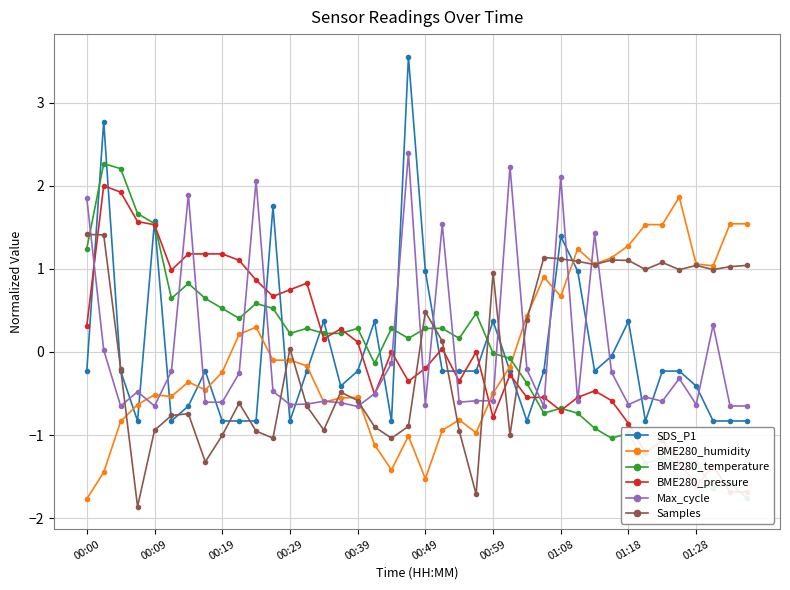

True or false: Samples has more than 1 interior local peaks.

True